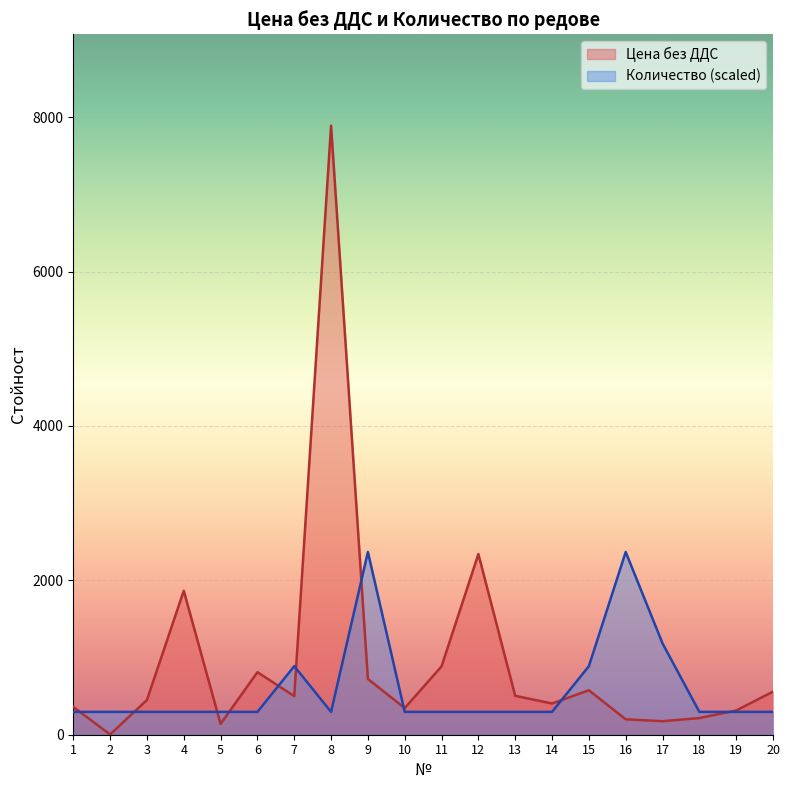

List the series in order of their peak value, lowest first.

Количество (scaled), Цена без ДДС